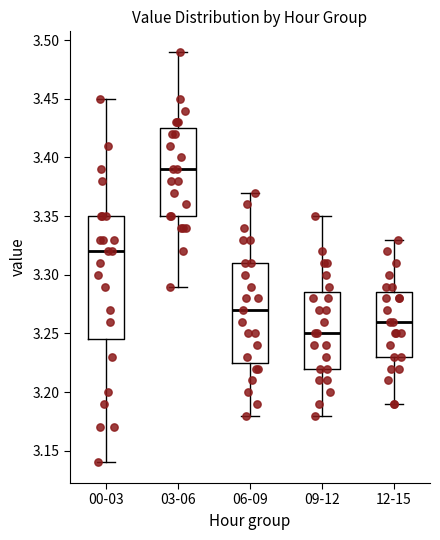

Which box has the lowest median line?

09-12